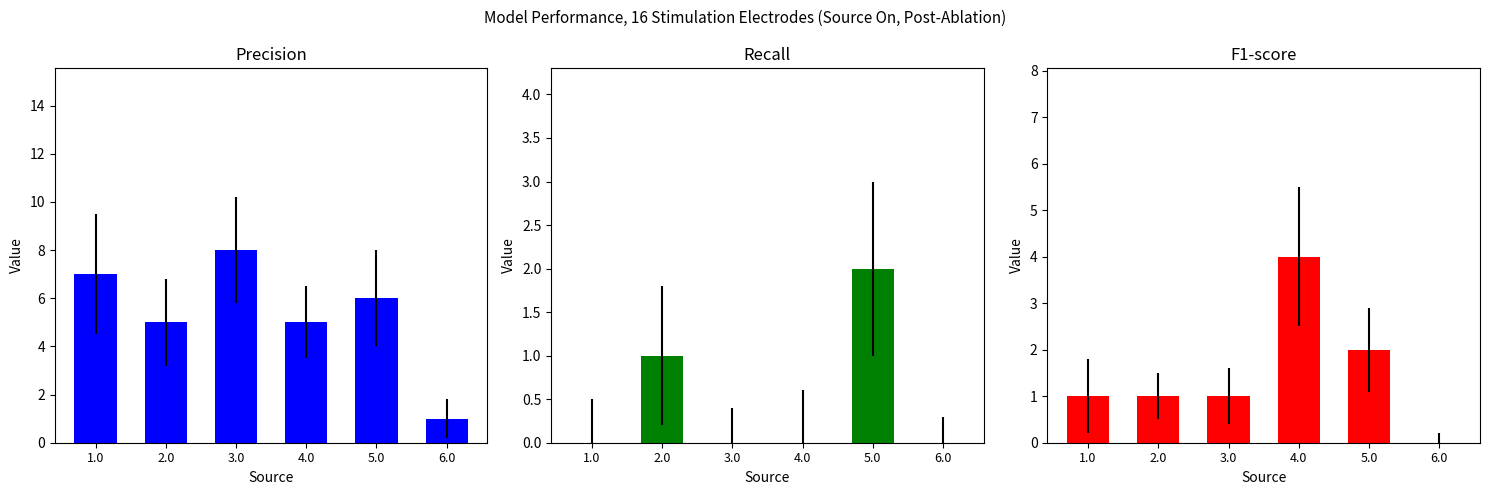

At which category does the chart reach its peak across all series?

3.0